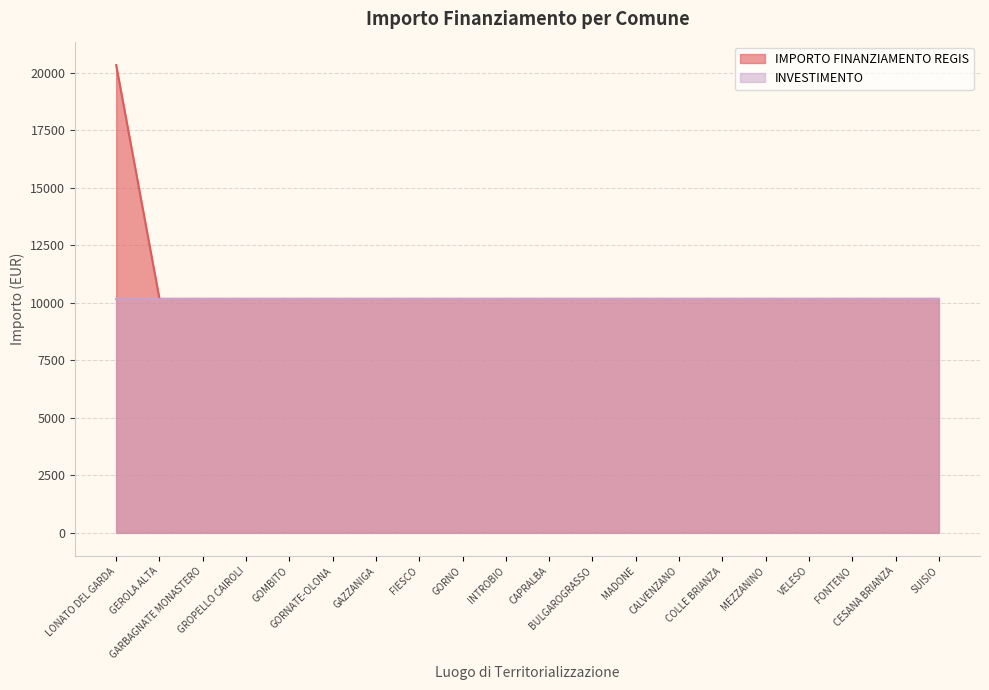

What is the ratio of the value at SUISIO to the value at GORNATE-OLONA?

1.0